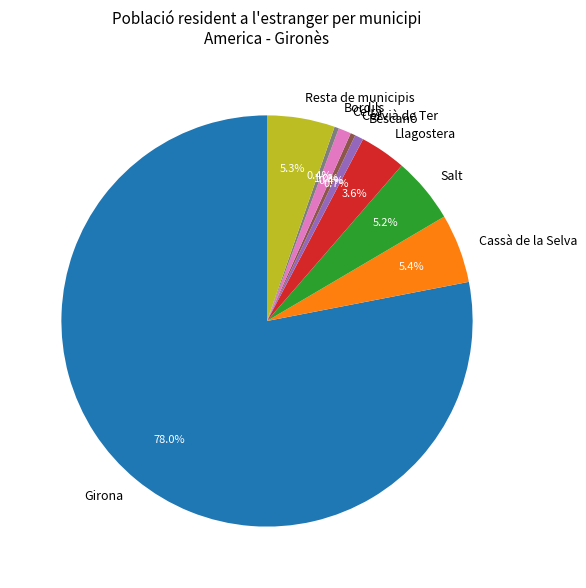

What percentage do Llagostera and Bescanó together represent?

4.3%